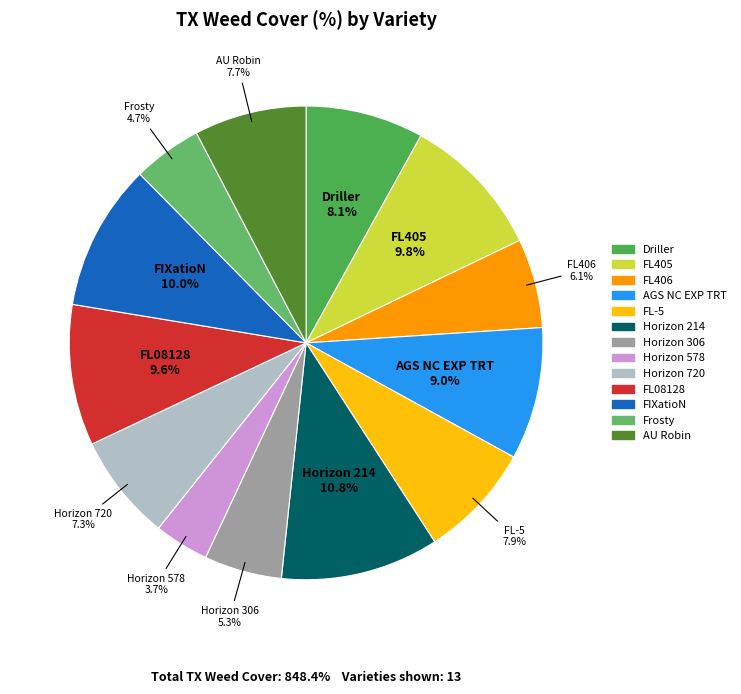

What is the smallest slice in the pie chart?

Horizon 578